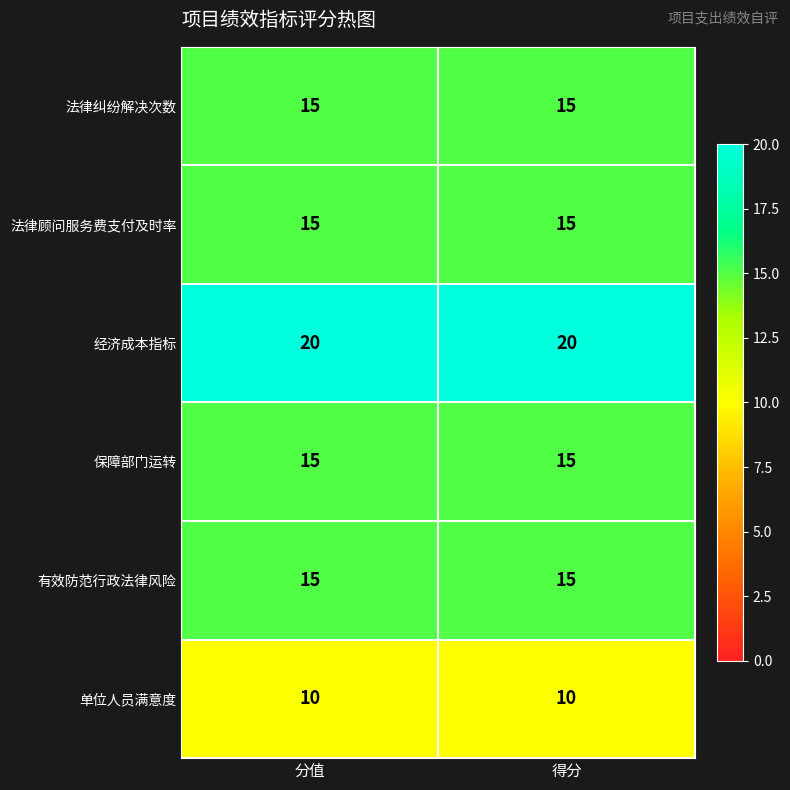

What is the smallest value displayed?

10